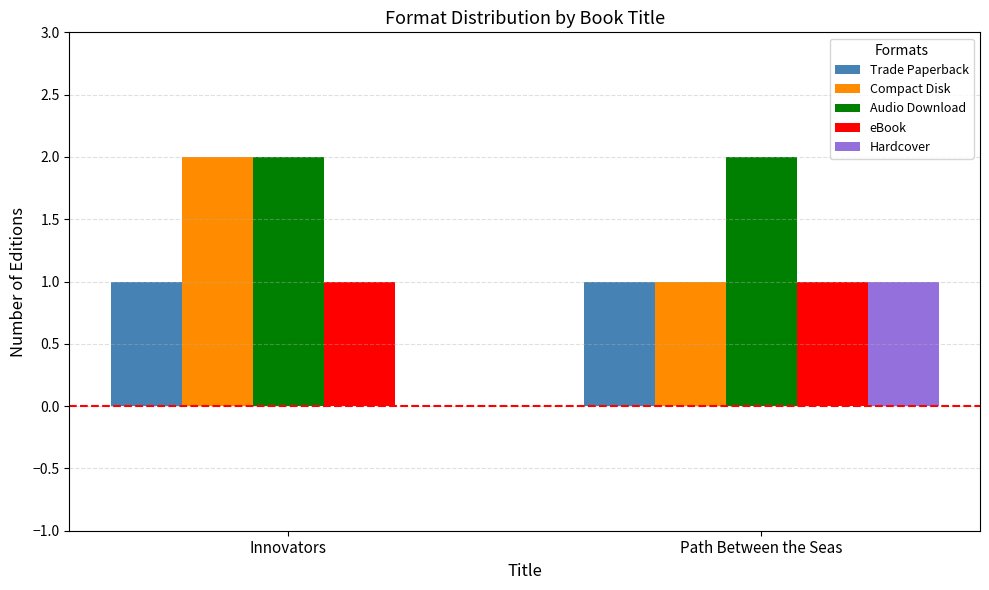

At which label does Compact Disk reach its peak?

Innovators